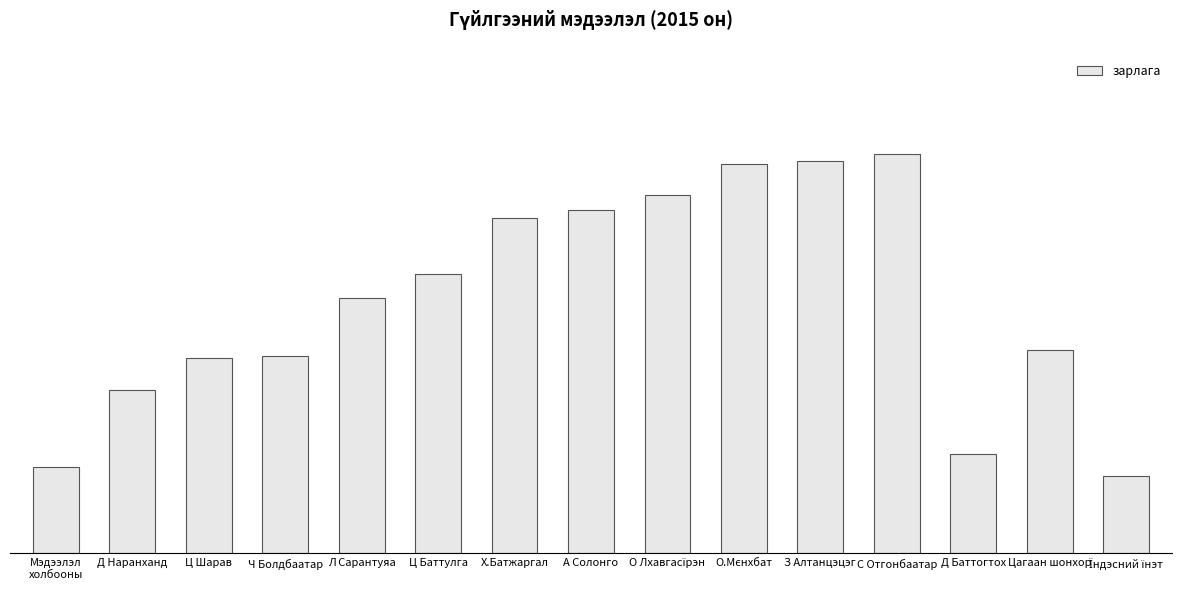

Which label corresponds to the smallest value in the chart?

Їндэсний їнэт